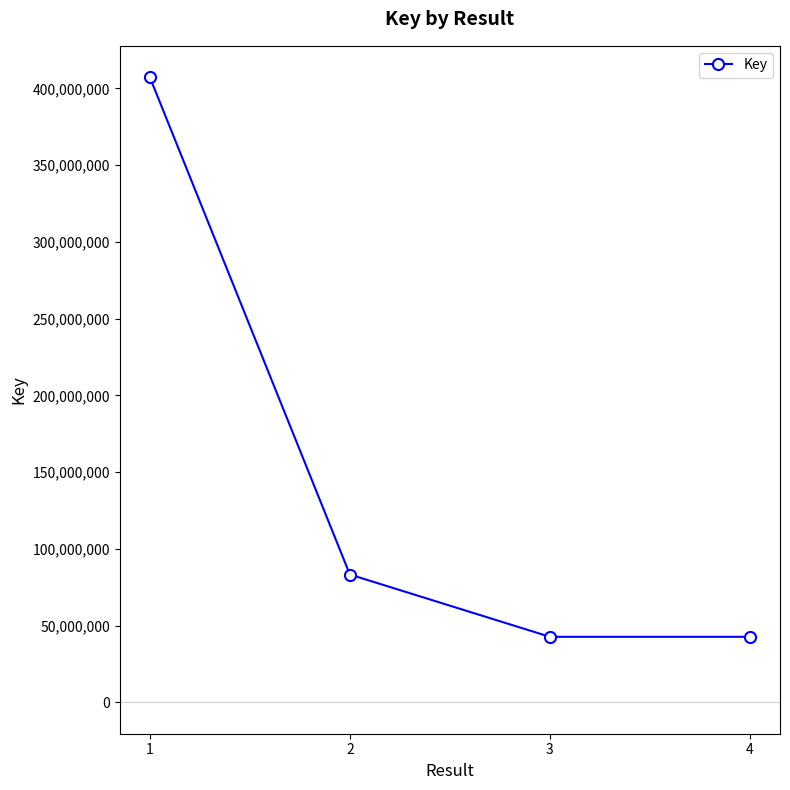

What is the greatest value displayed?

407357076